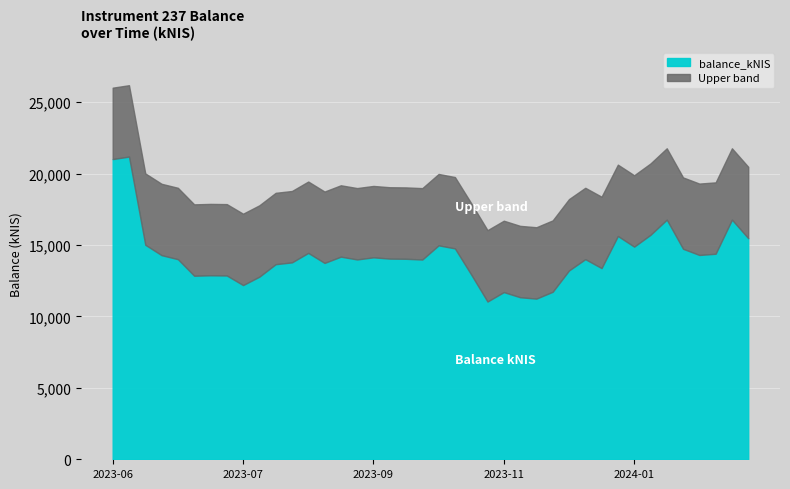

Does the chart display data point markers on the line(s)?

No